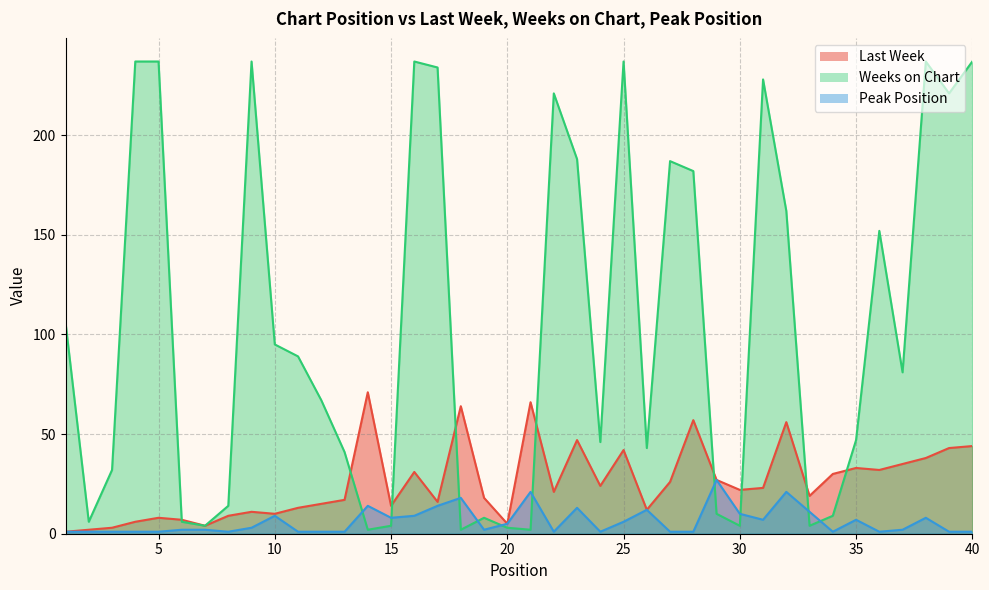

How many data points in Last Week are above 22?

19